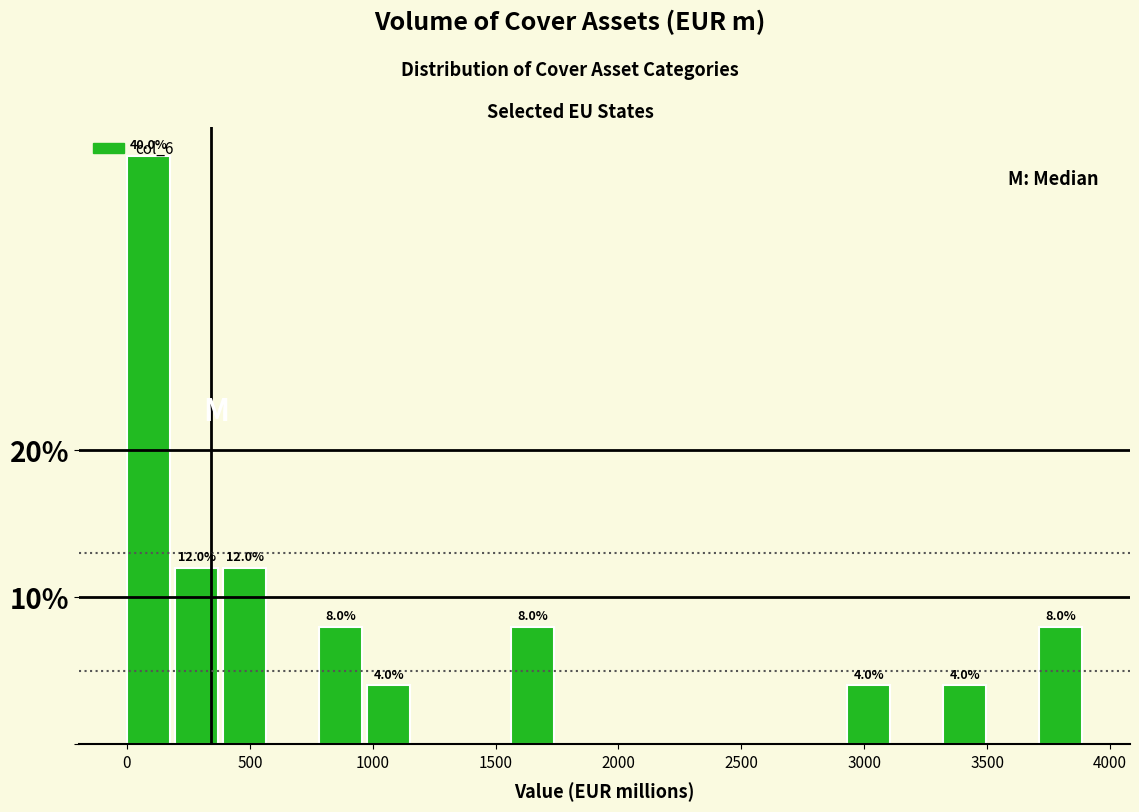

Read against the x-axis, roughly where is the centre of the tallest bar?

100